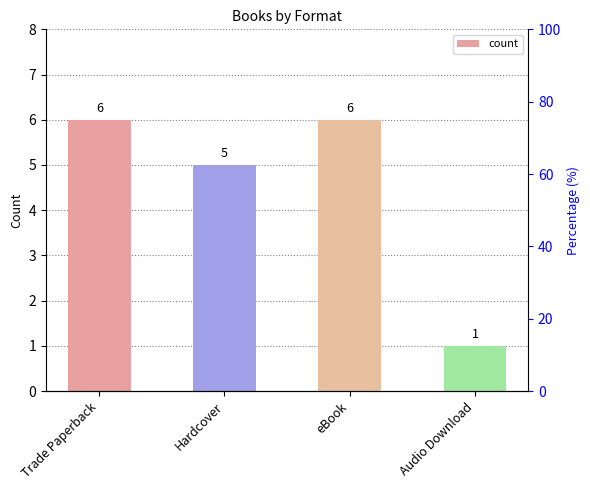

At which label is the value closest to 3?

Hardcover